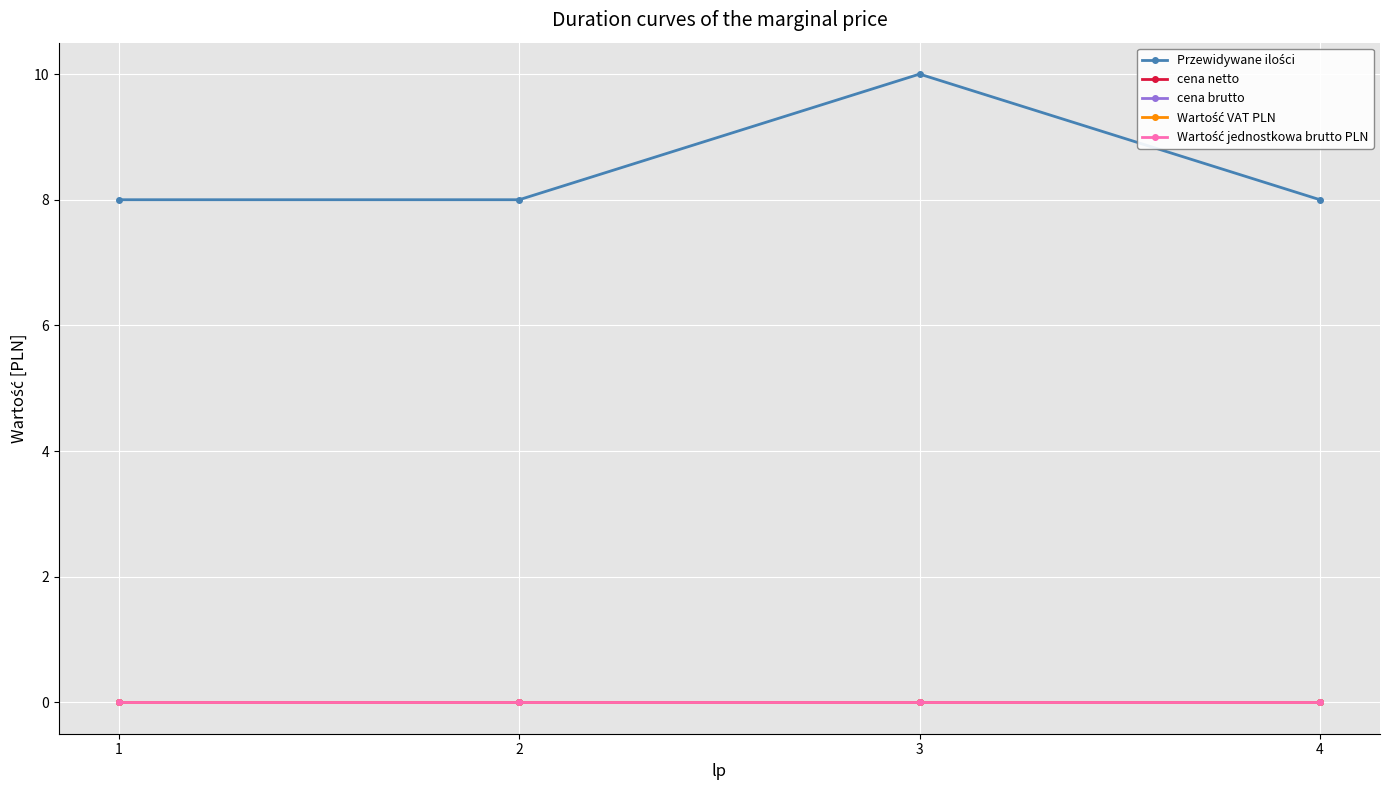

Does the chart have visible grid lines?

Yes